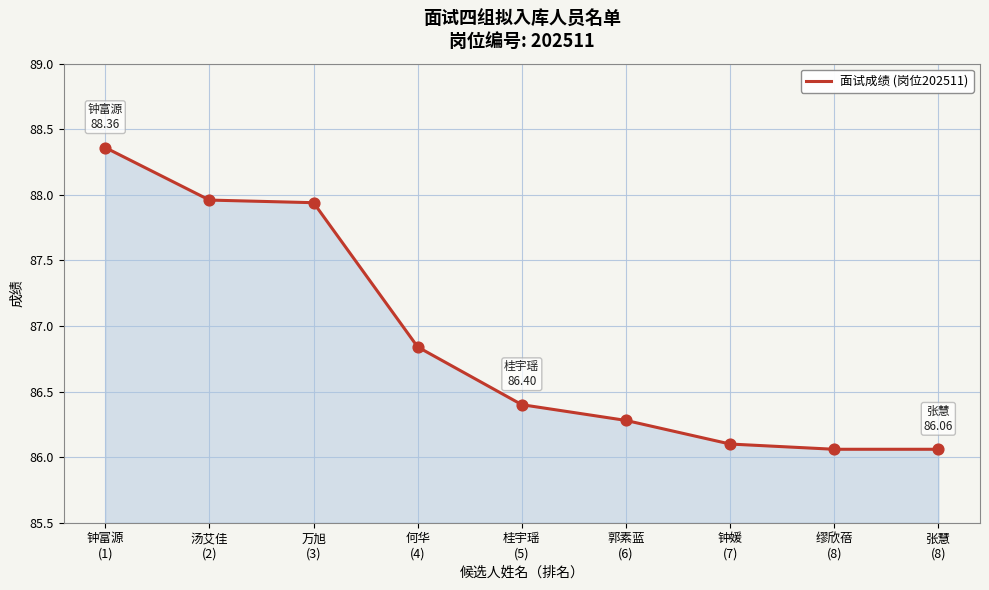

Approximately how many times larger is the value at 万旭
(3) compared to 汤艾佳
(2)?

1.0